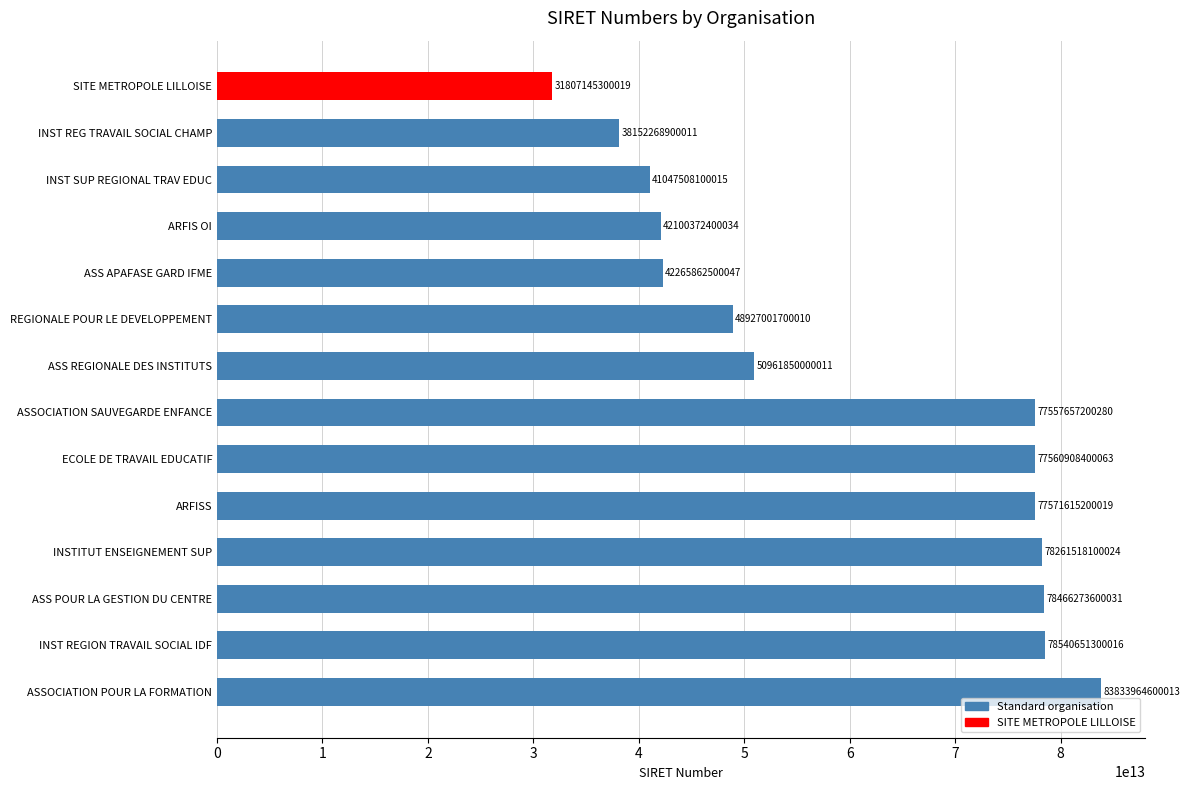

Which category has the lowest value across all series?

SITE METROPOLE LILLOISE